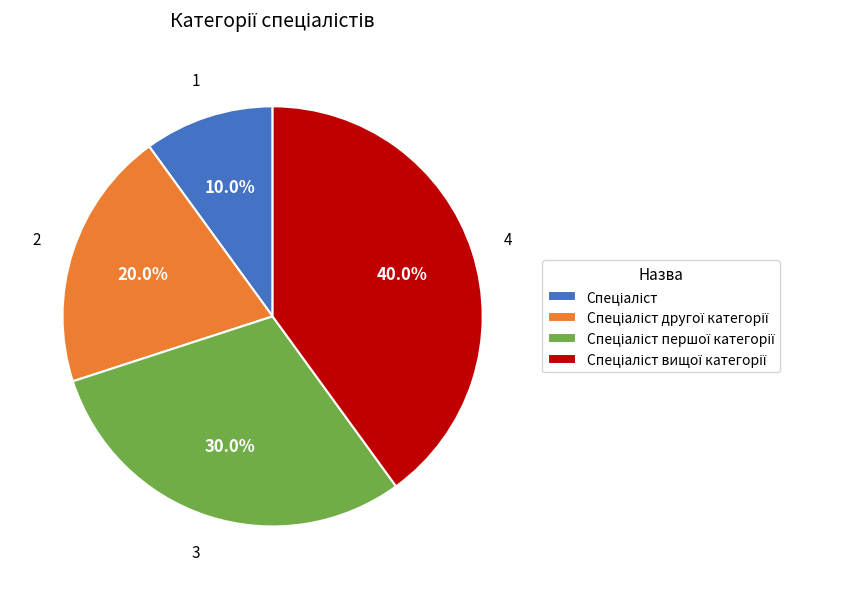

Does any single category account for the majority?

No